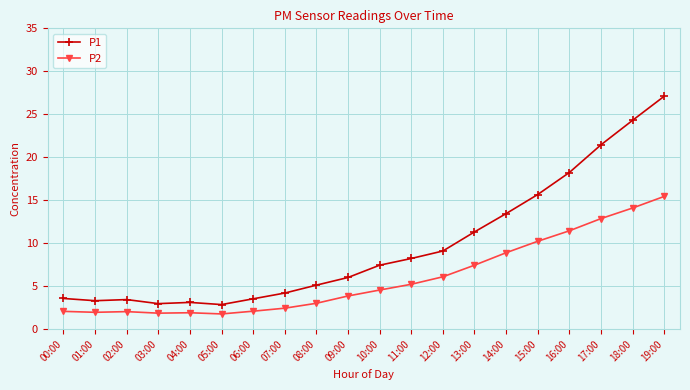

True or false: P1 has more than 0 interior local peaks.

True